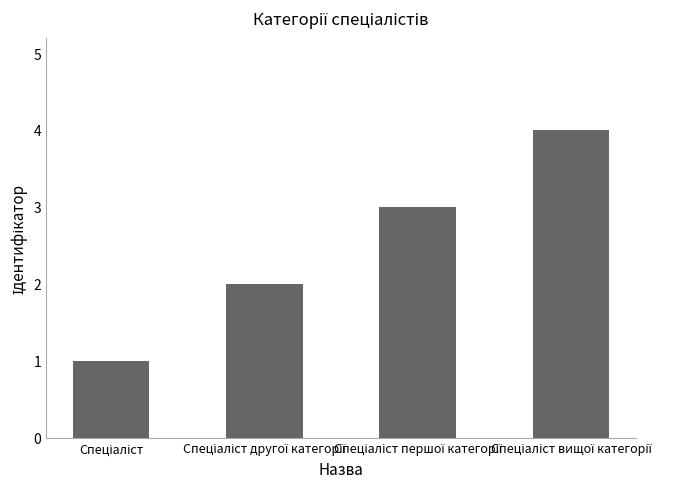

What is the greatest value displayed?

4